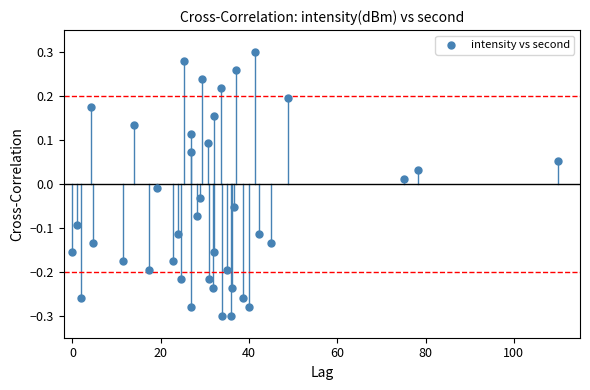

What is the range of Y values (max minus min)?

0.6